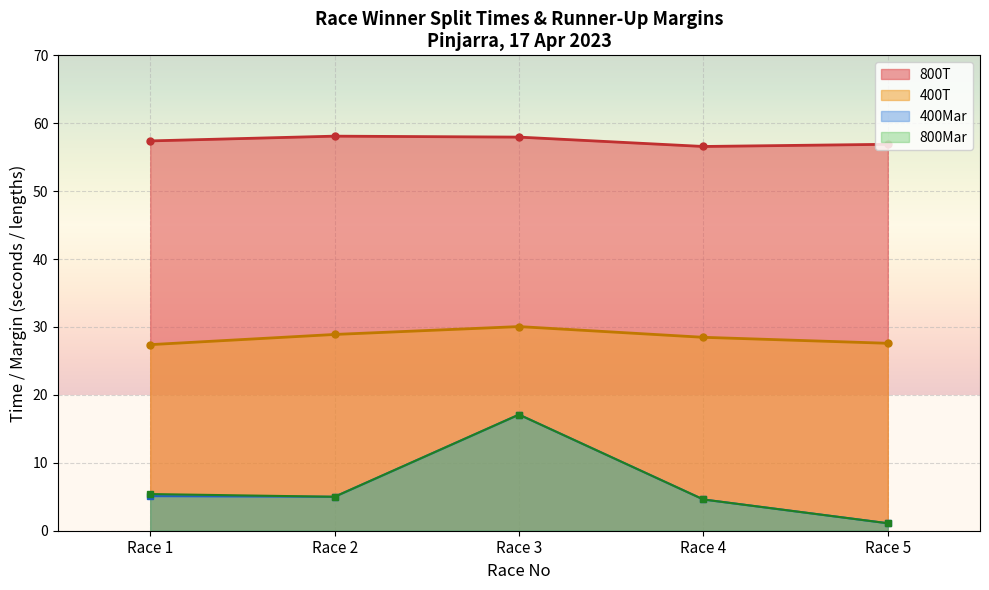

True or false: 400T and Margin intersect in this chart.

False